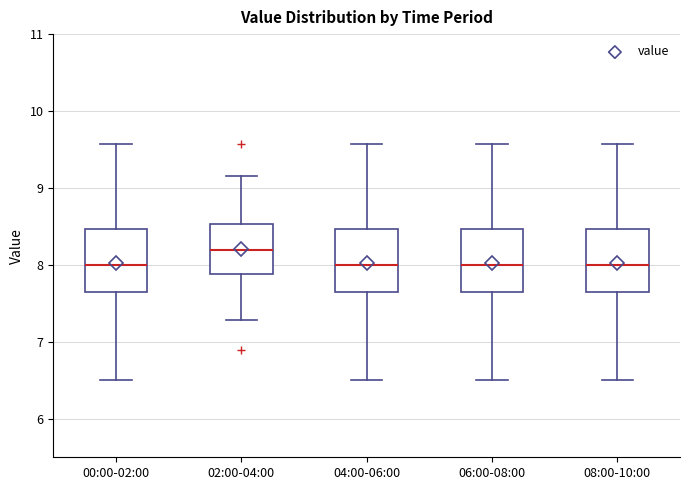

Reading left to right, transcribe this box plot: for each box, give where its median line is, the range the box spans, and where its two whiskers end, as read against the y-axis. The values are not printed on the chart, so give them approximately, as read against the axis.

00:00-02:00: median 8.0, box 7.6 to 8.5, whiskers 6.5 to 9.6
02:00-04:00: median 8.2, box 7.9 to 8.5, whiskers 7.3 to 9.2
04:00-06:00: median 8.0, box 7.6 to 8.5, whiskers 6.5 to 9.6
06:00-08:00: median 8.0, box 7.6 to 8.5, whiskers 6.5 to 9.6
08:00-10:00: median 8.0, box 7.6 to 8.5, whiskers 6.5 to 9.6